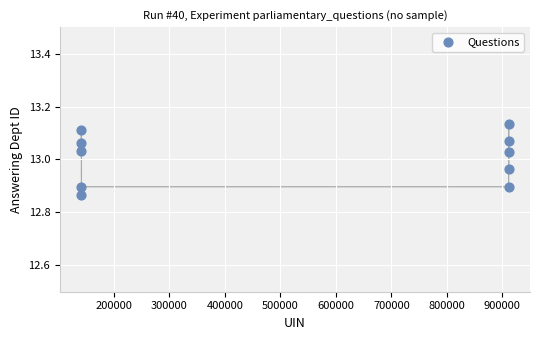

What is the range of Y values (max minus min)?

0.3